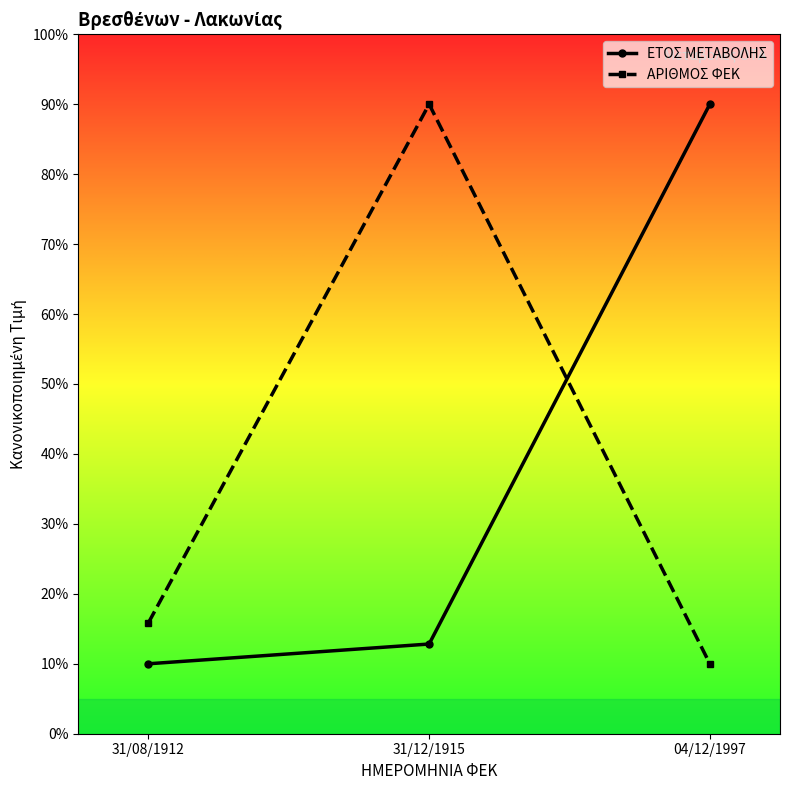

Read the ΑΡΙΘΜΟΣ ΦΕΚ value at 31/12/1915.

90.0